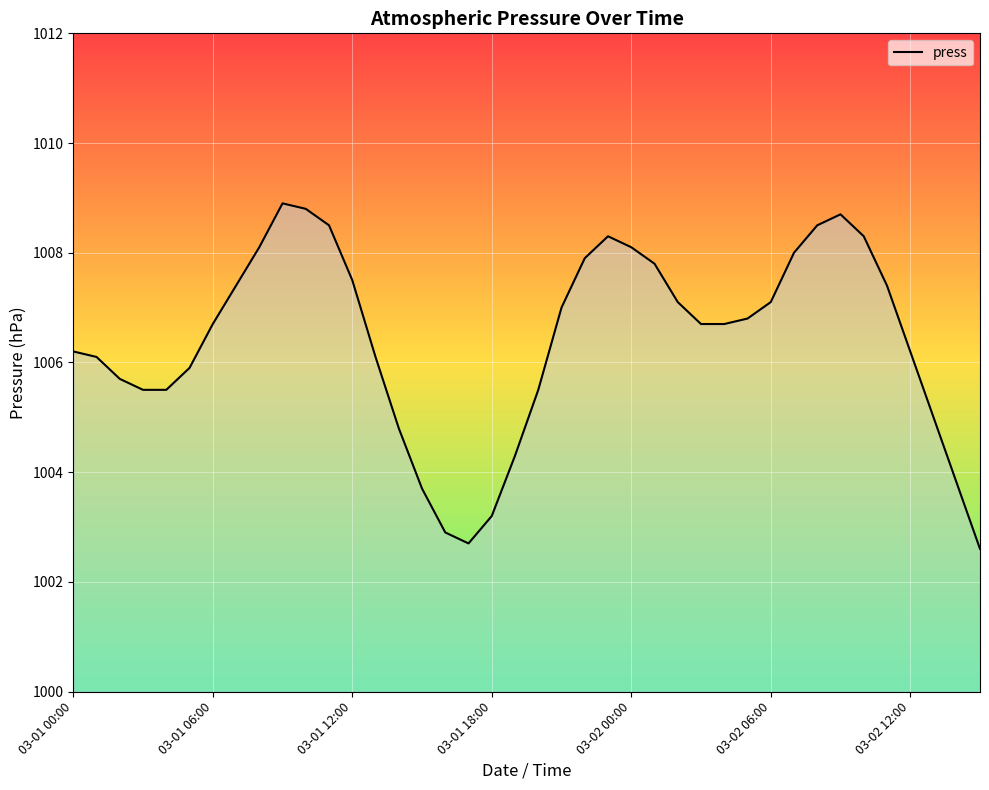

What is the maximum value shown in the chart?

1008.9